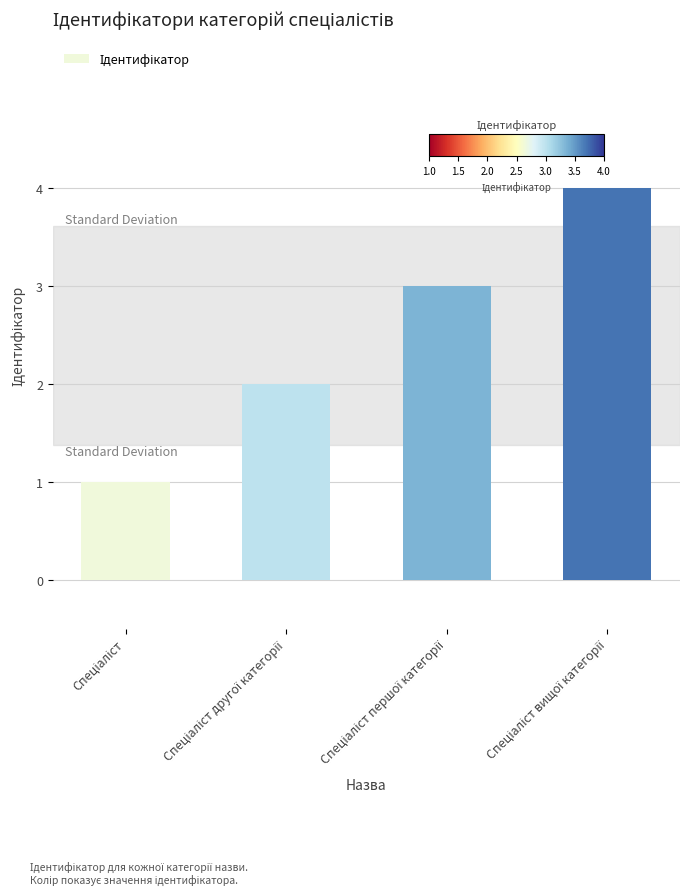

What is the difference between the maximum and minimum values?

3